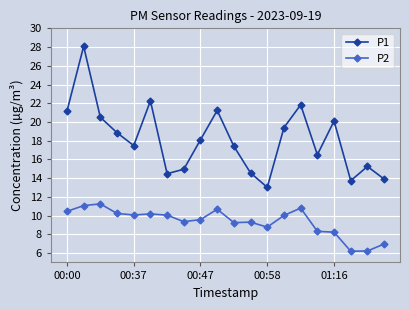

Does the chart have visible grid lines?

Yes